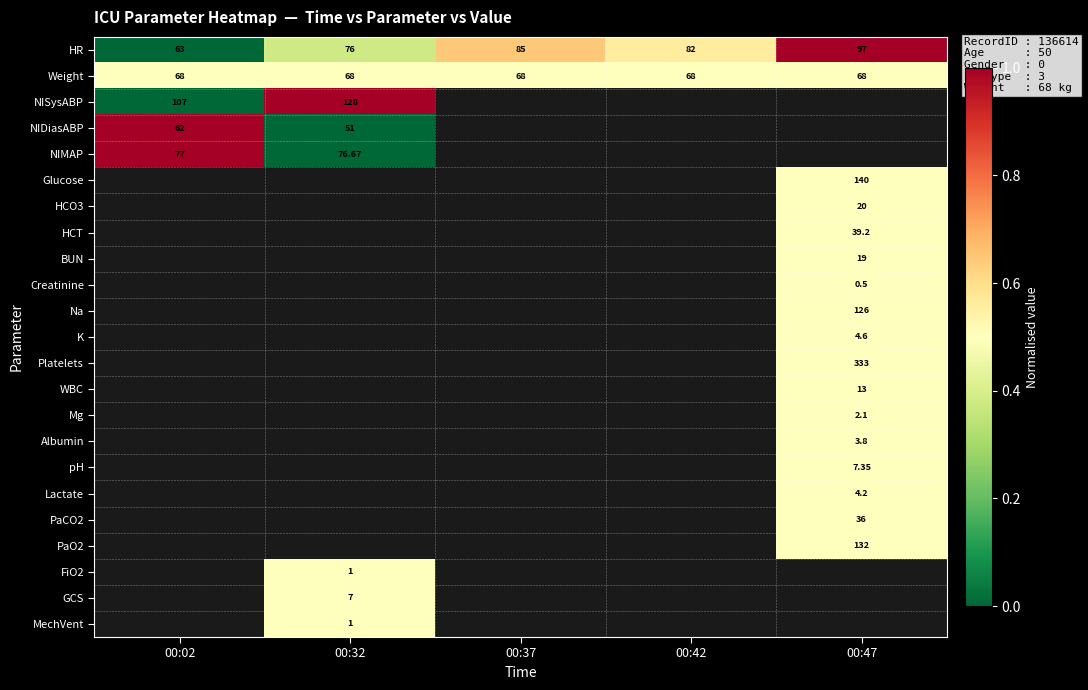

What is the maximum value shown in the chart?

1.0